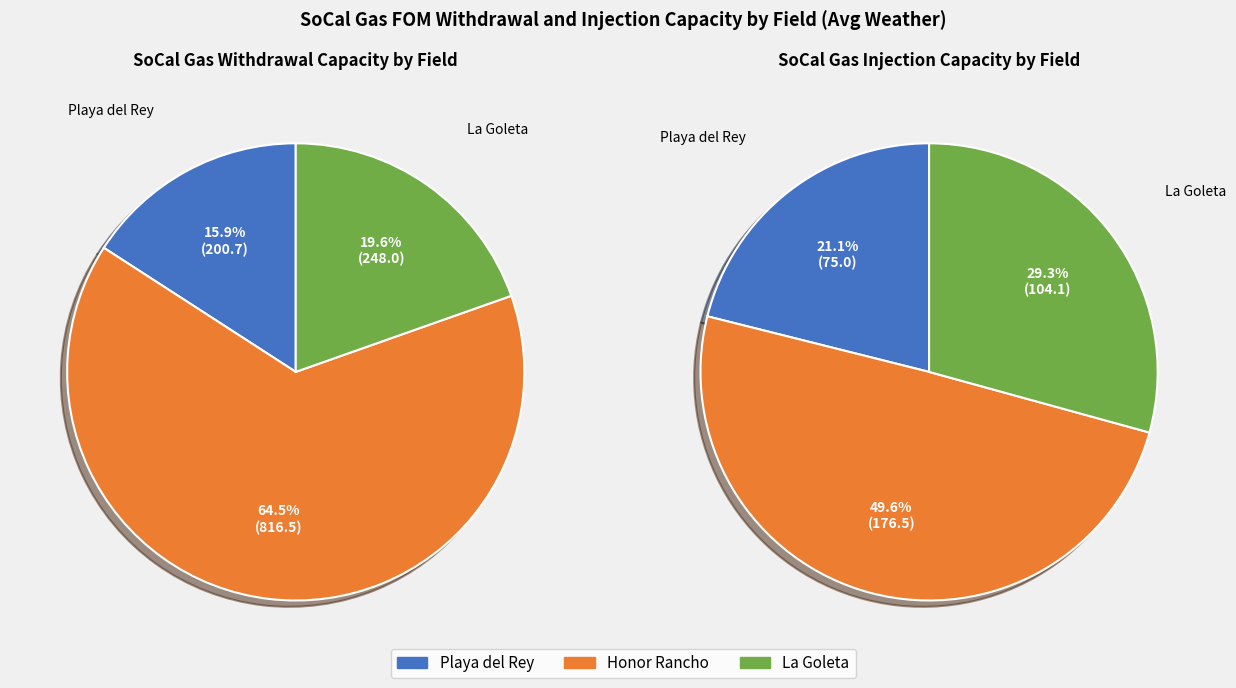

Which series has the widest spread of values?

Honor Rancho